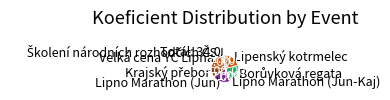

How many segments does this pie chart have?

7